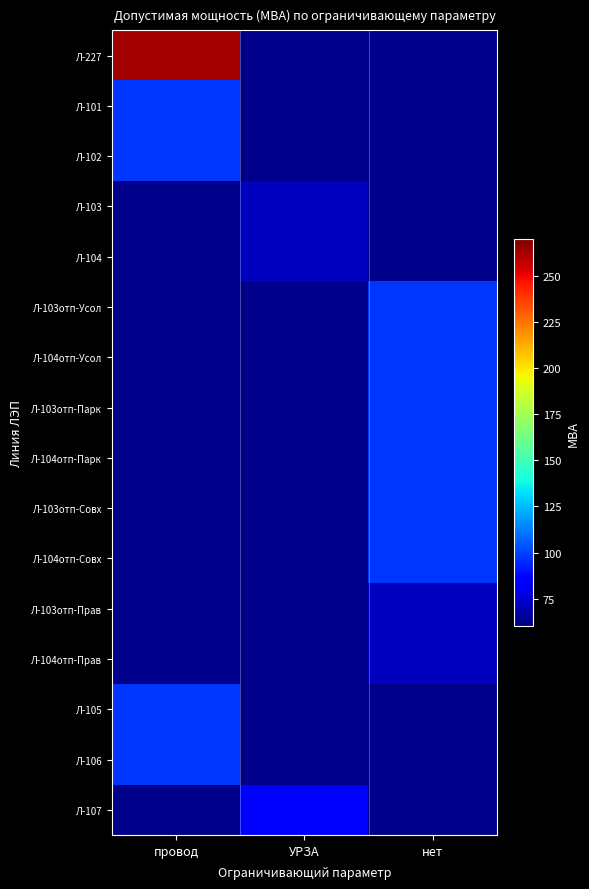

The Л-102 series shows 63.6 at провод. True or false?

False